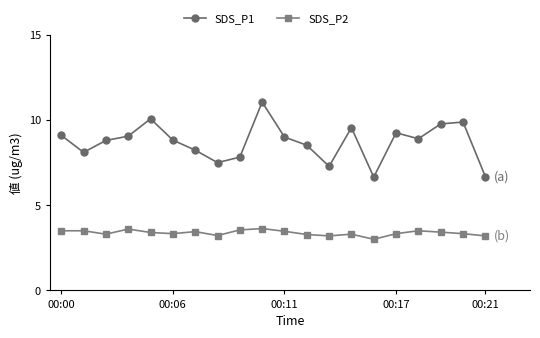

What is the value of the SDS_P2 point at the 16th from the left?

3.3